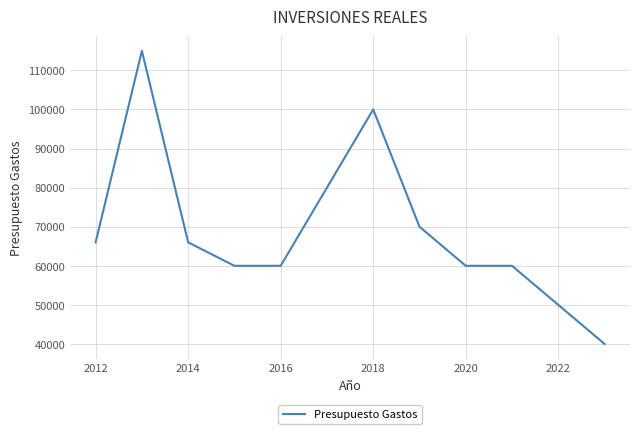

What is the difference between the maximum and minimum values?

75000